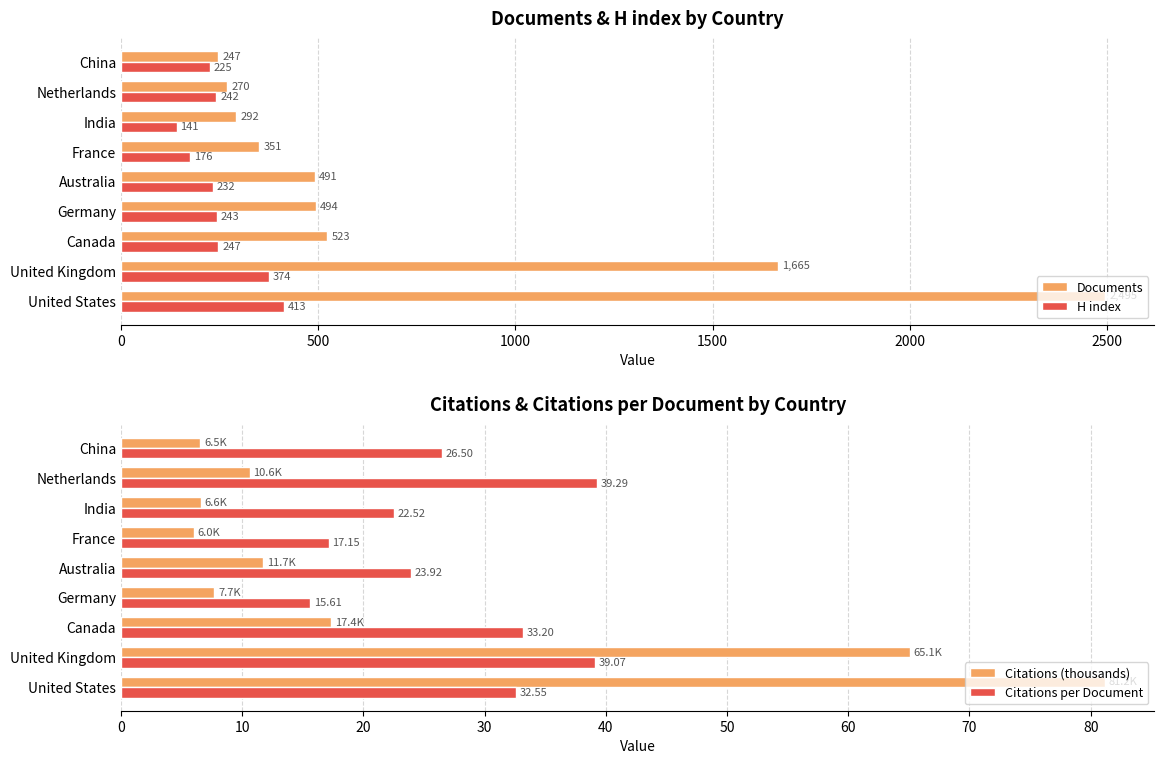

What is the average value of the Citations (thousands) series?

23.6